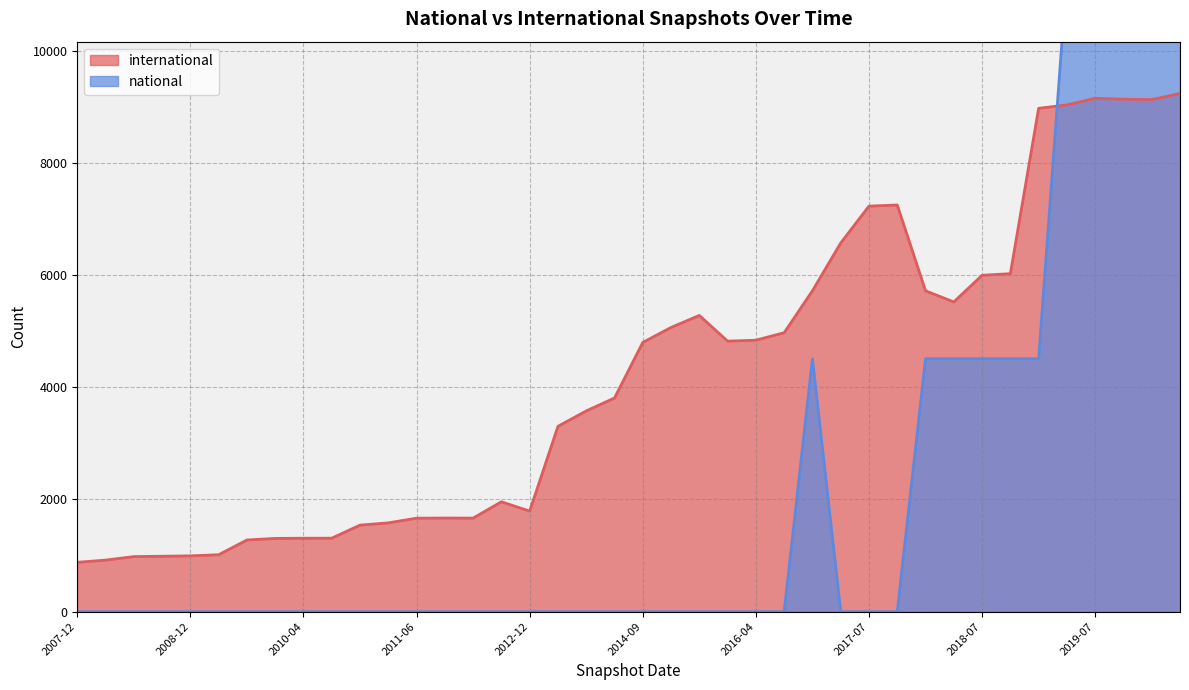

Does the chart have visible grid lines?

Yes